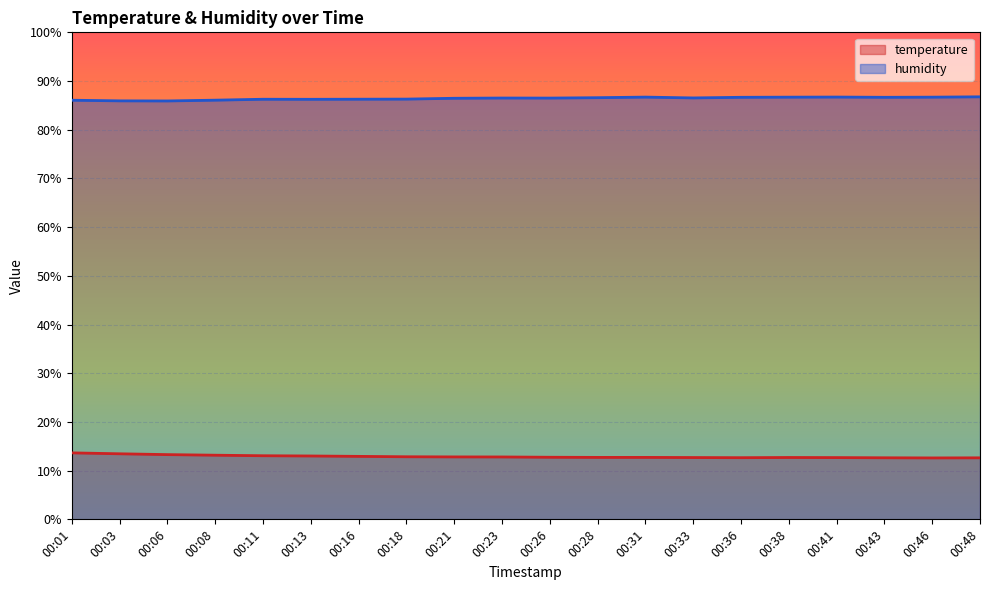

Rank the series by their average value, from lowest to highest.

temperature, humidity